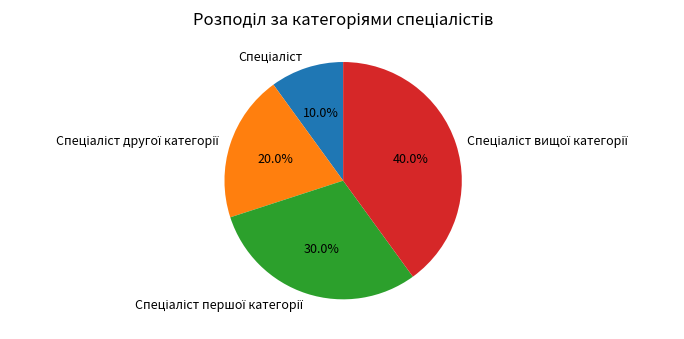

Is there a majority slice in this chart?

No